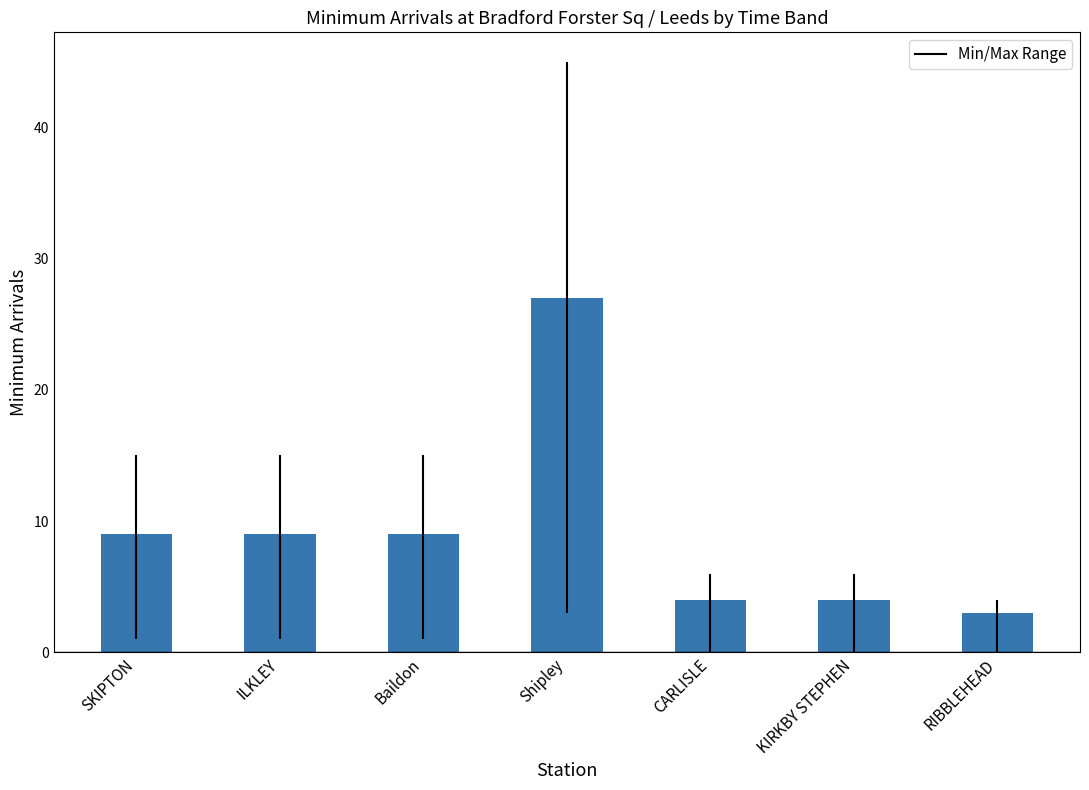

What is the label of the 1st bar from the right?

RIBBLEHEAD